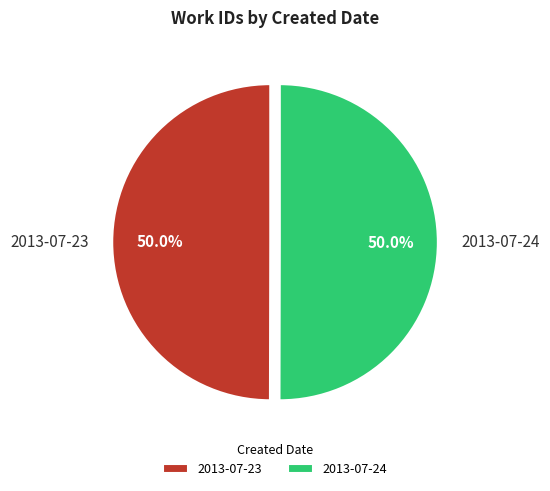

Do 2013-07-24 and 2013-07-23 together represent more than half of the pie?

Yes